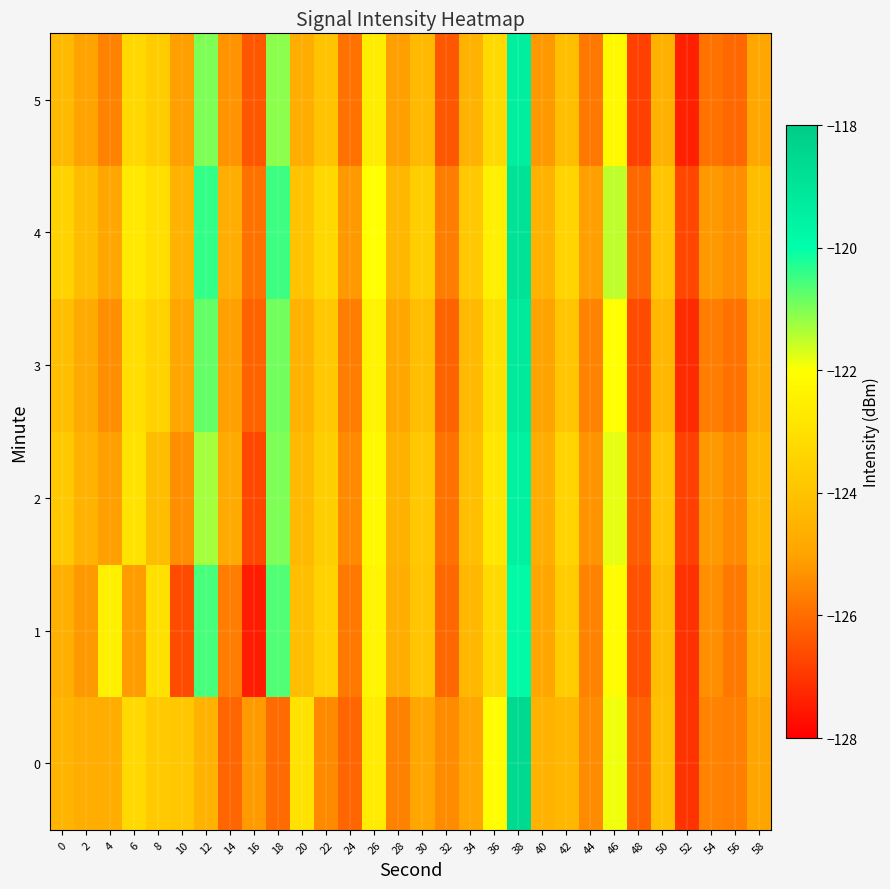

At which category does the chart reach its peak across all series?

38